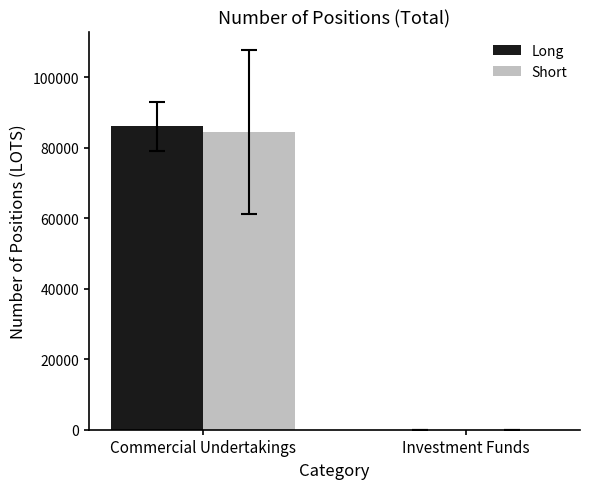

The value of Long at Investment Funds is -28253.8. True or false?

False